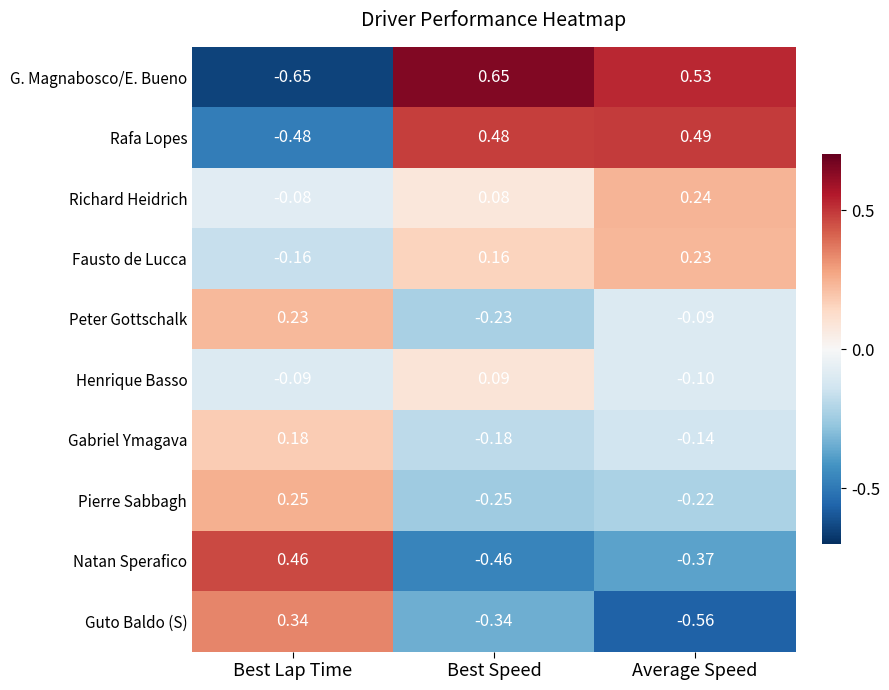

Which series changed the most between Best Lap Time and Best Speed?

G. Magnabosco/E. Bueno